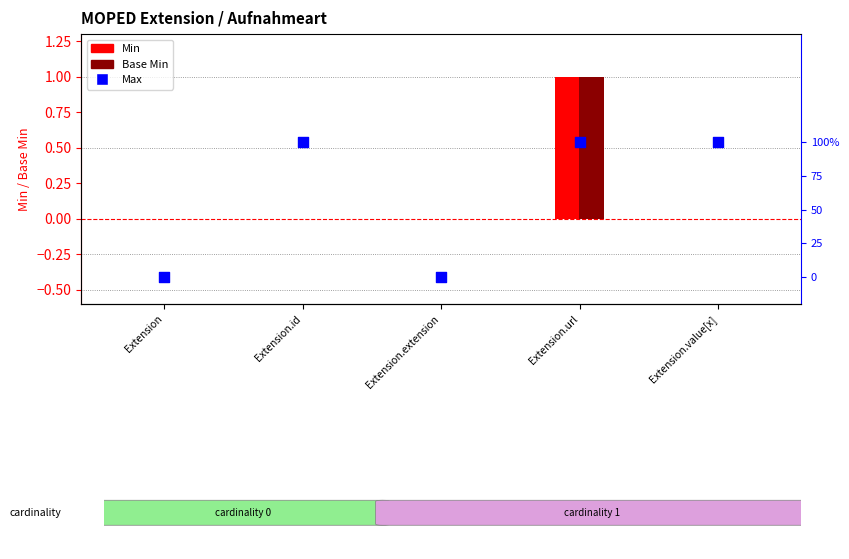

Between Extension and Extension.value[x], which is larger?

Extension.value[x]